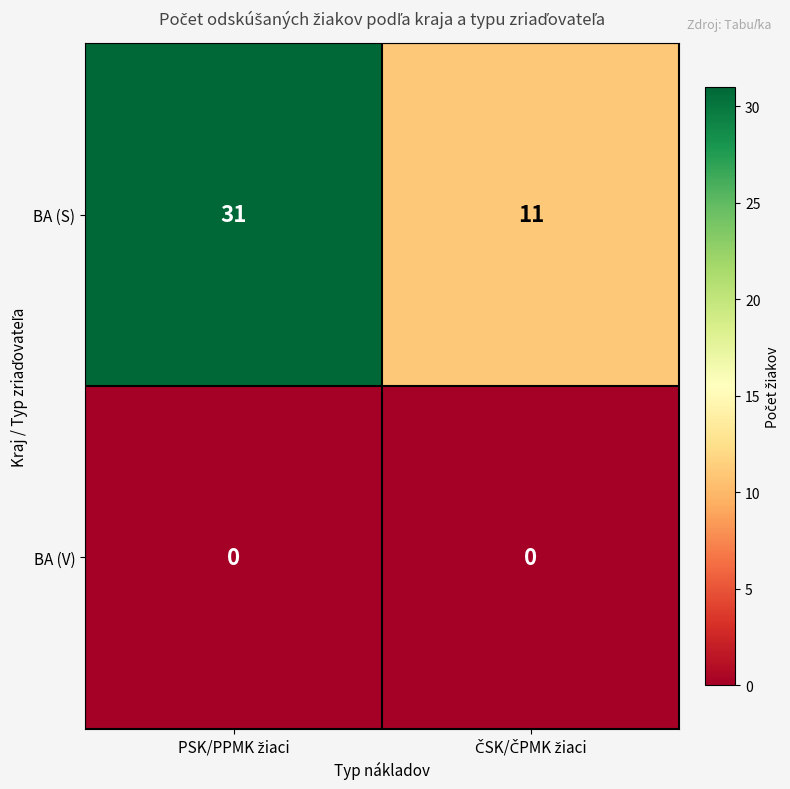

Which series has the largest total across all categories?

BA (S)